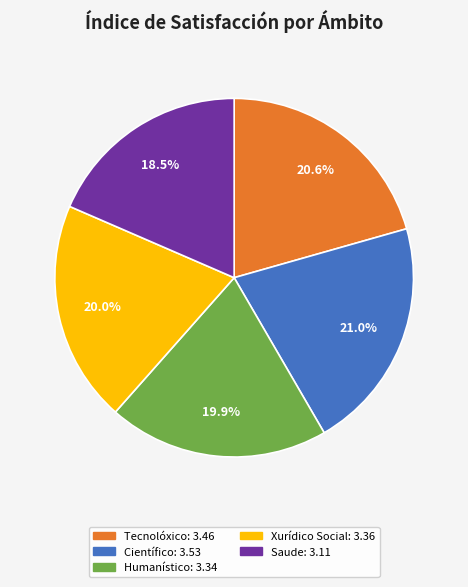

To the nearest percent, what is the combined percentage of Saude and Xurídico Social?

38%